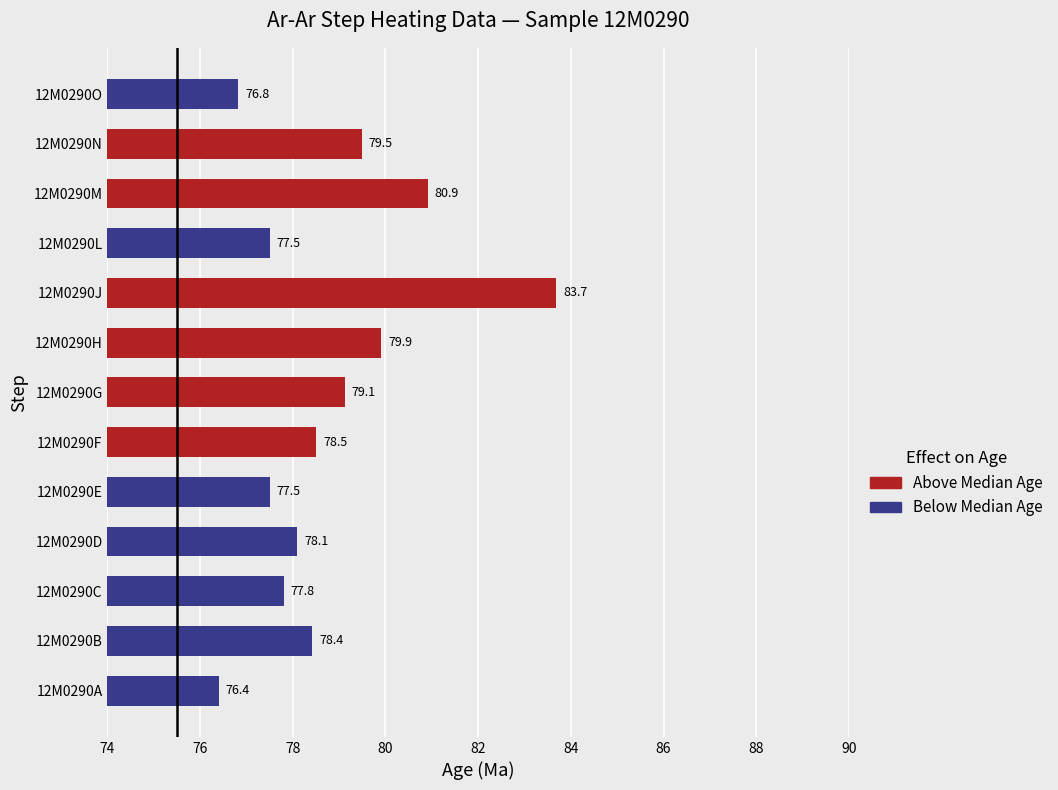

What is the change in value from 12M0290C to 12M0290O?

-1.0